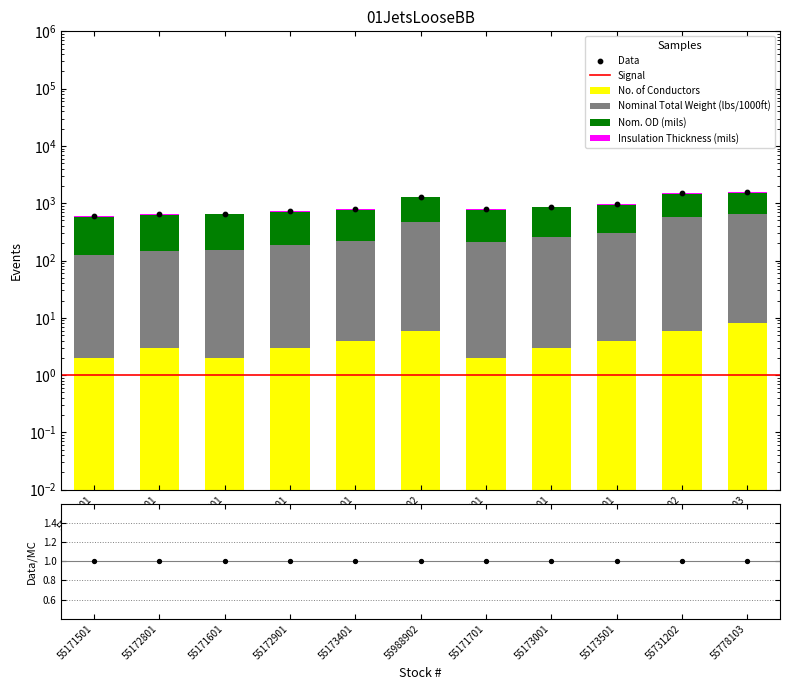

At which category is the sum across all series the highest?

55778103